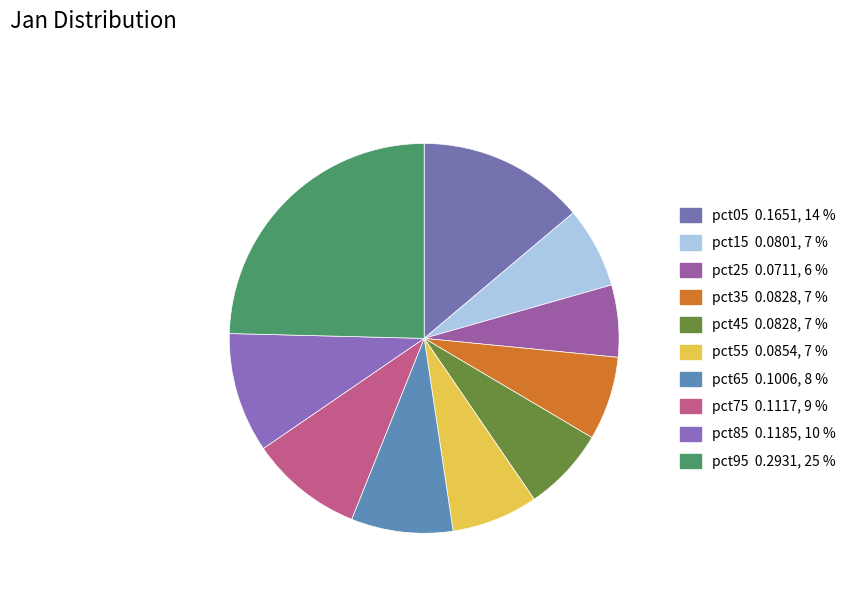

How many slices are in this pie chart?

10